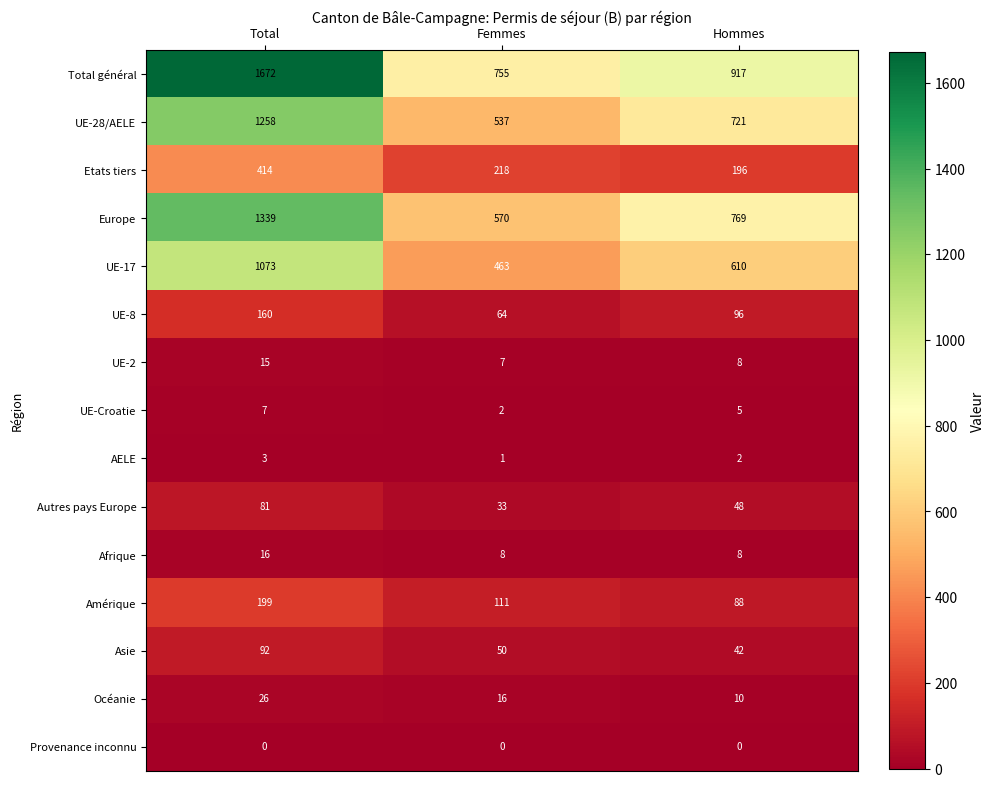

Which series changed the most between Total and Hommes?

Total général